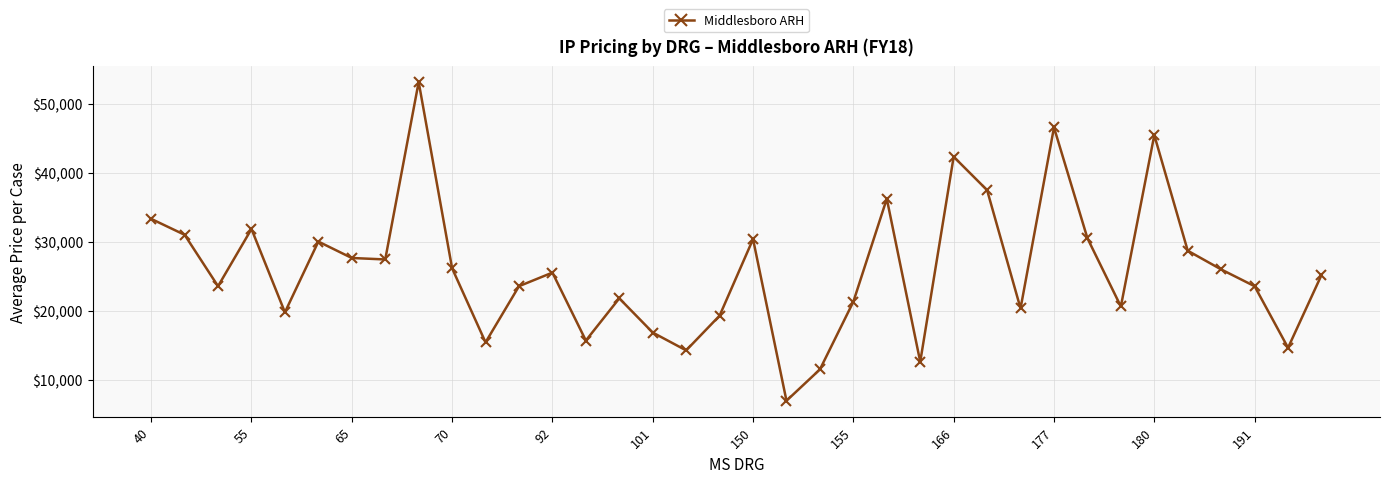

What is the sum of all values?

936332.1